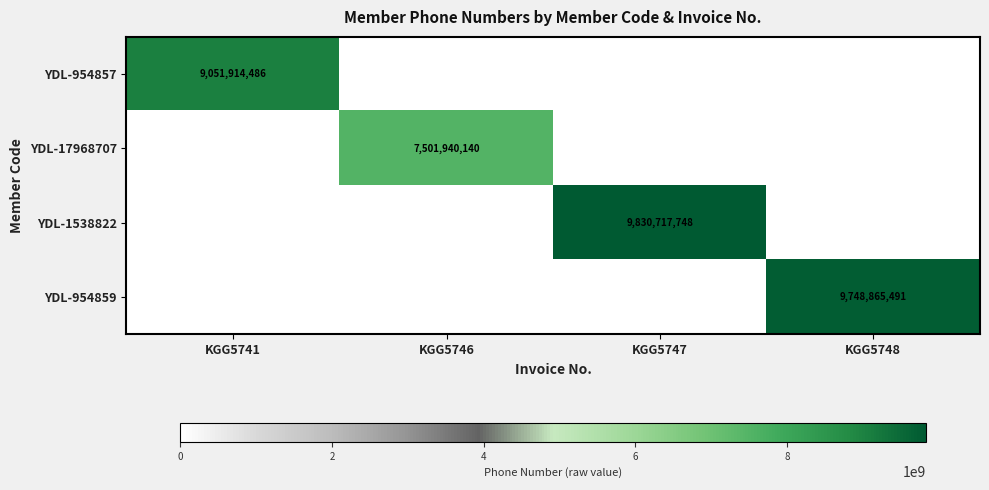

The YDL-1538822 series shows 9830717748 at KGG5747. True or false?

True